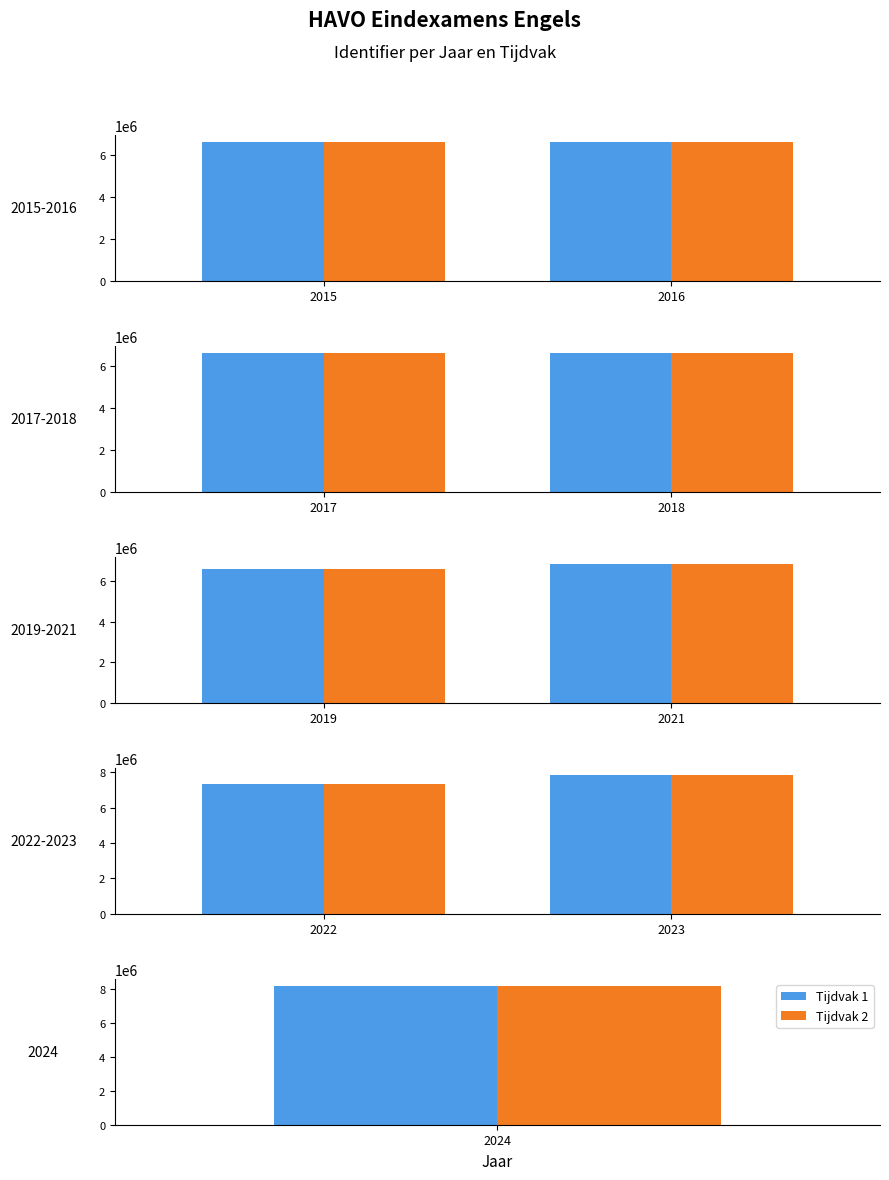

Which series has the widest spread of values?

Tijdvak 1